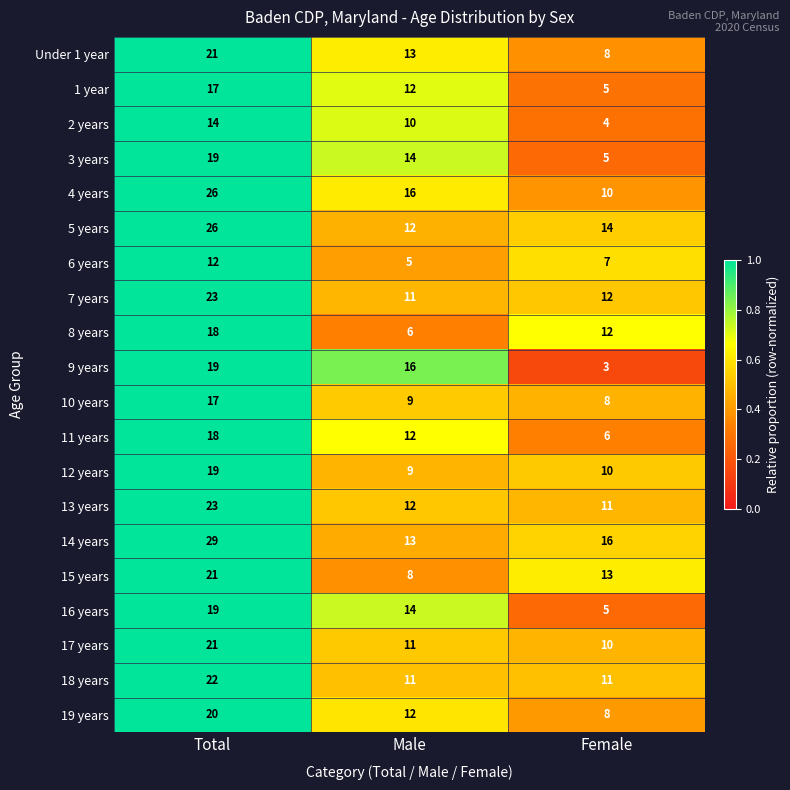

Between Male and Female, which series saw the biggest shift?

9 years